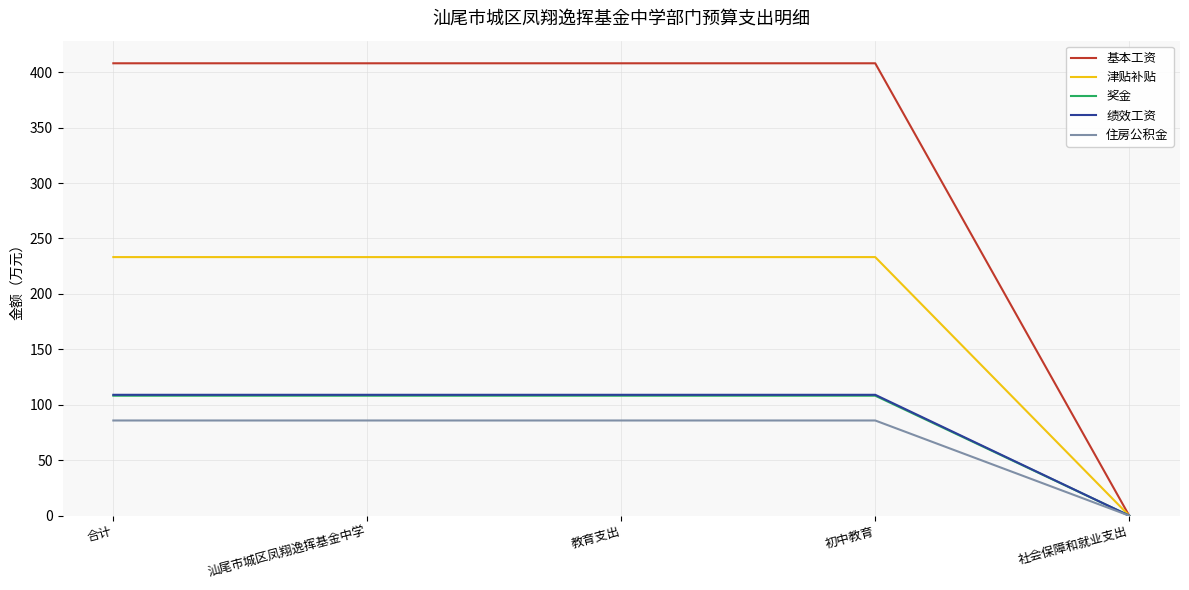

Which series has the widest spread of values?

基本工资